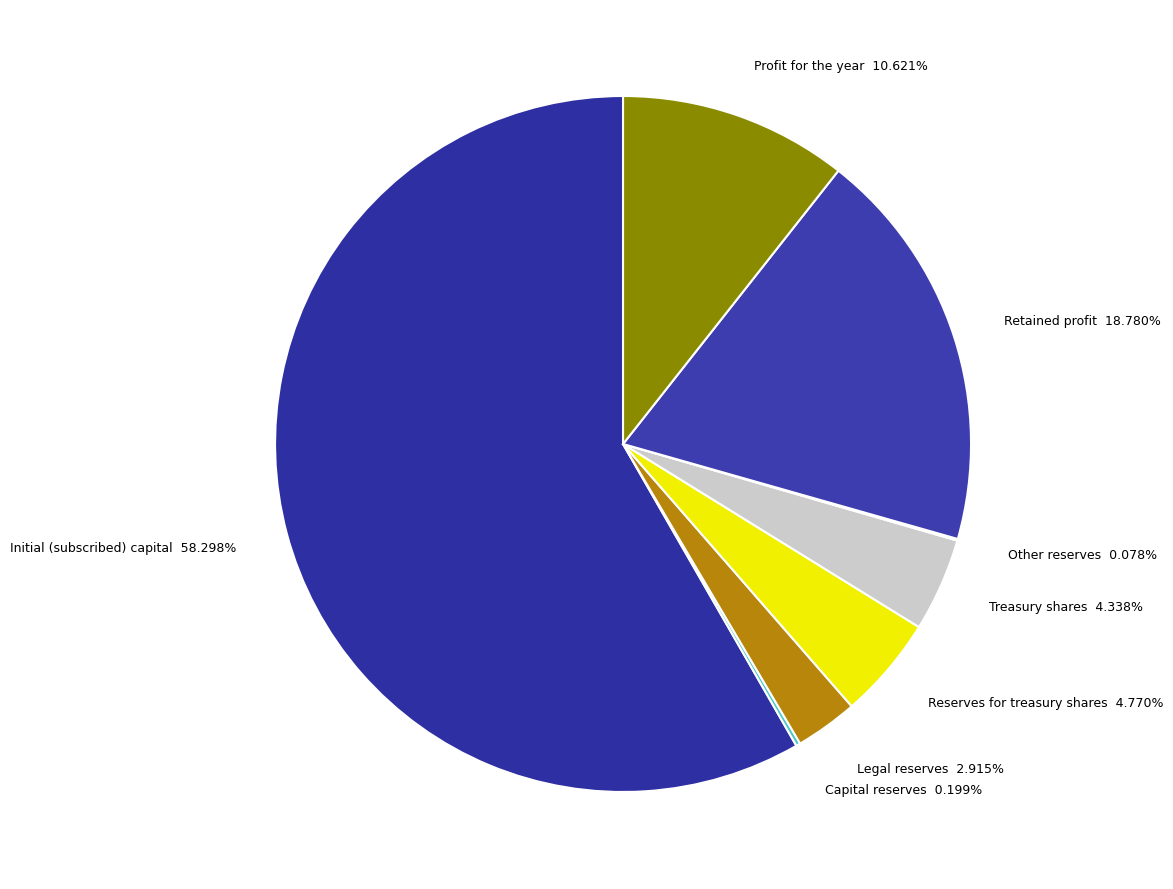

Combined, do Initial (subscribed) capital 58.298% and Treasury shares 4.338% account for over 50%?

Yes